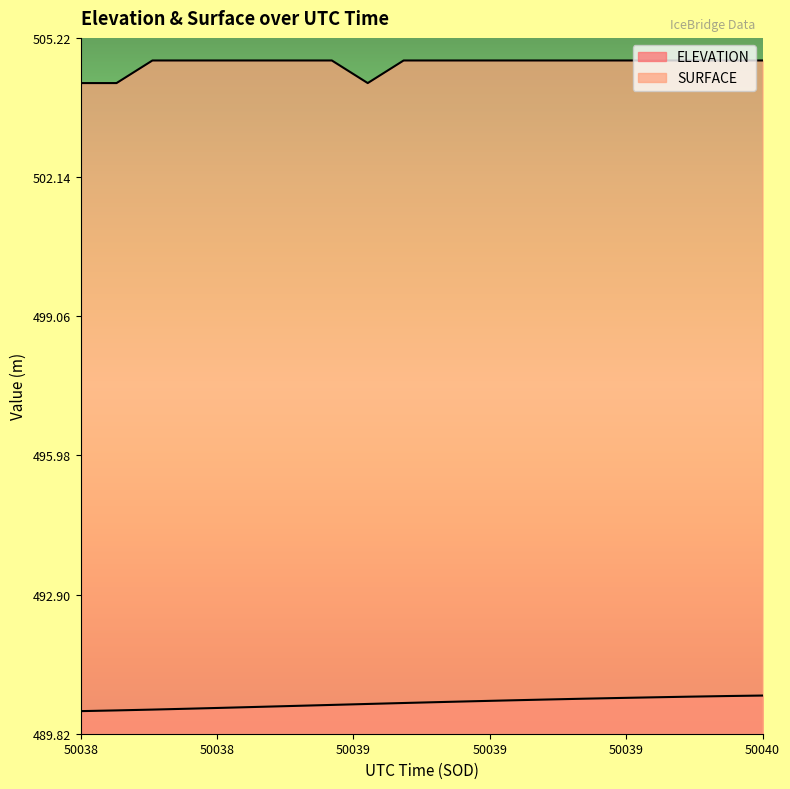

List the series in order of their peak value, highest first.

SURFACE, ELEVATION